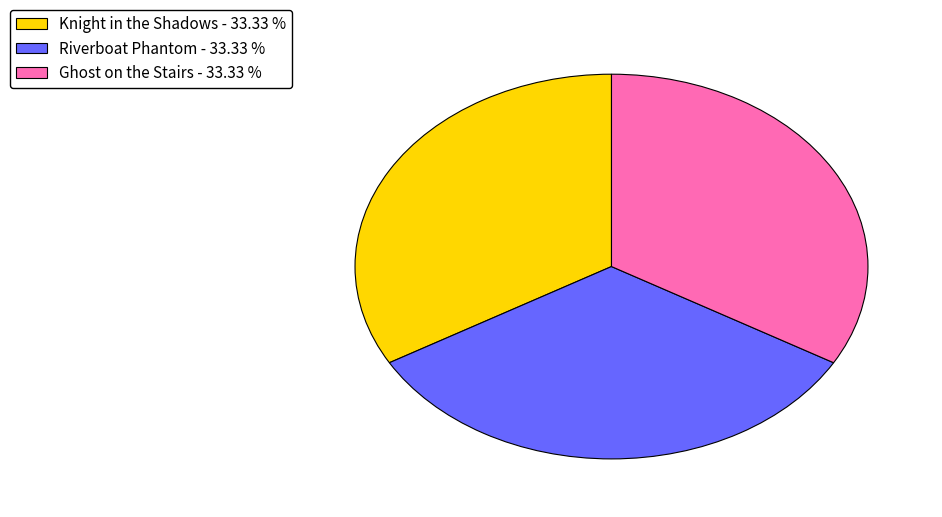

Approximately how many times larger is the value at Knight in the Shadows - 33.33 % compared to Riverboat Phantom - 33.33 %?

1.0